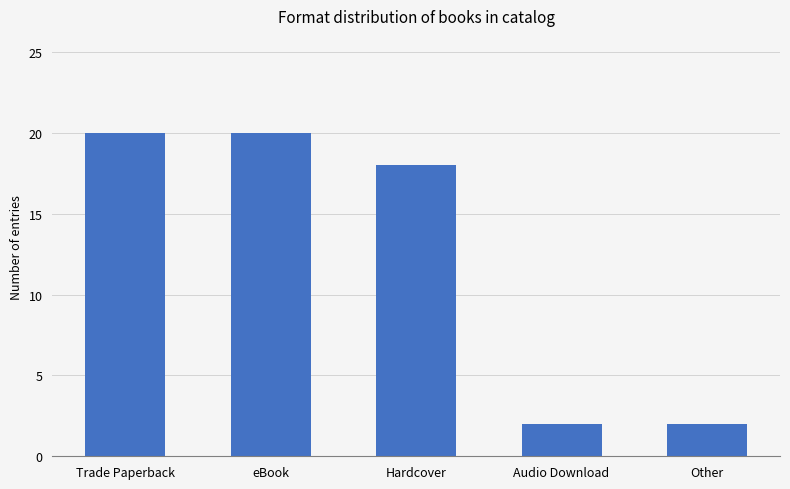

How many series are shown in this chart?

1